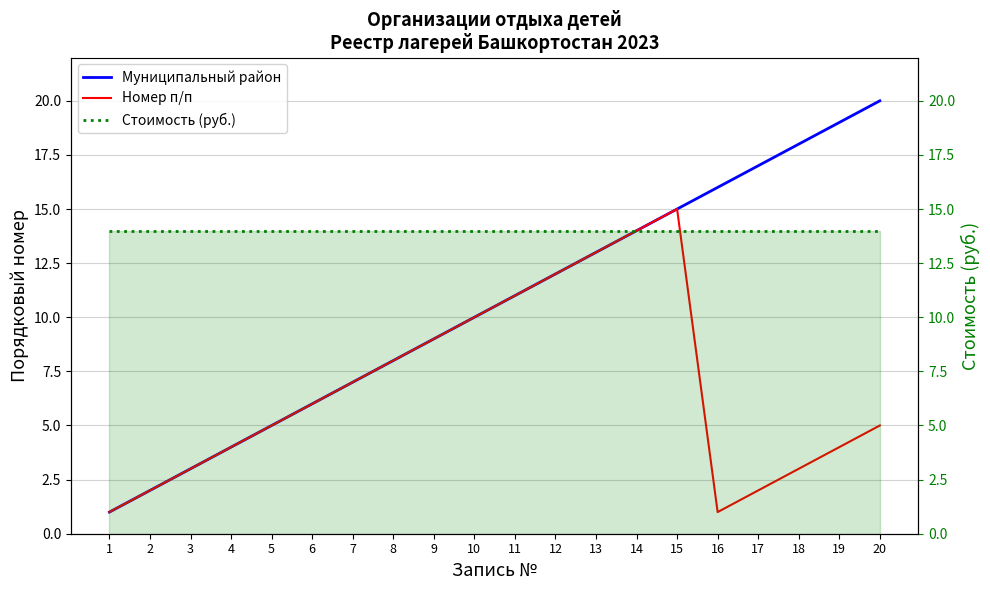

At which category is the sum across all series the highest?

15